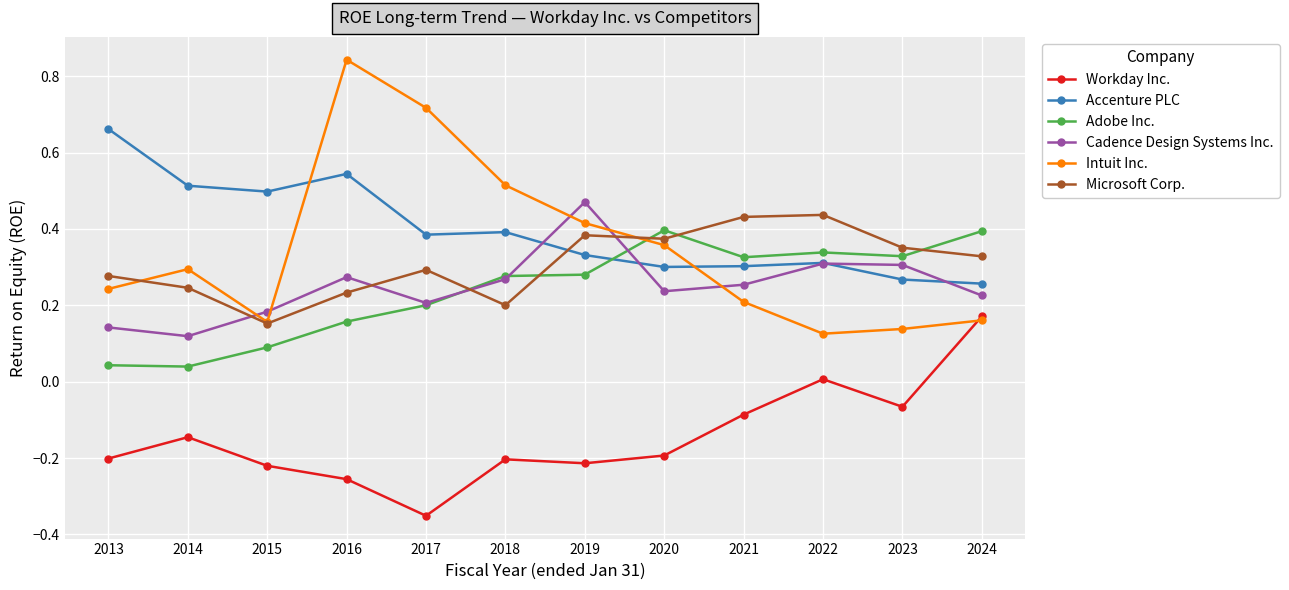

At which category does the chart reach its minimum across all series?

2017